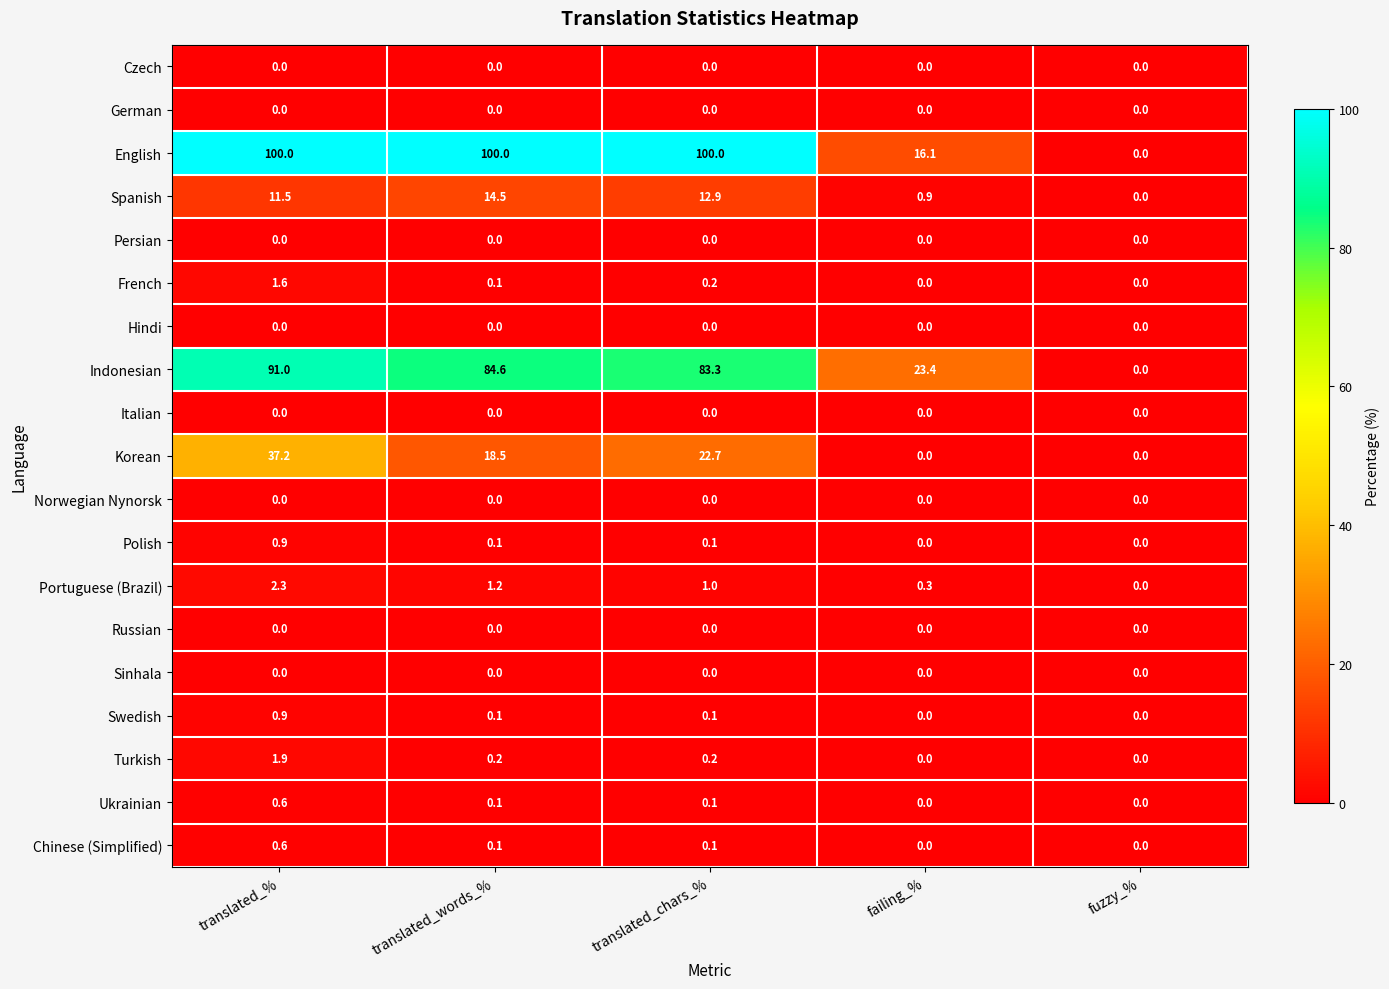

Which series changed the most between translated_% and translated_chars_%?

Korean